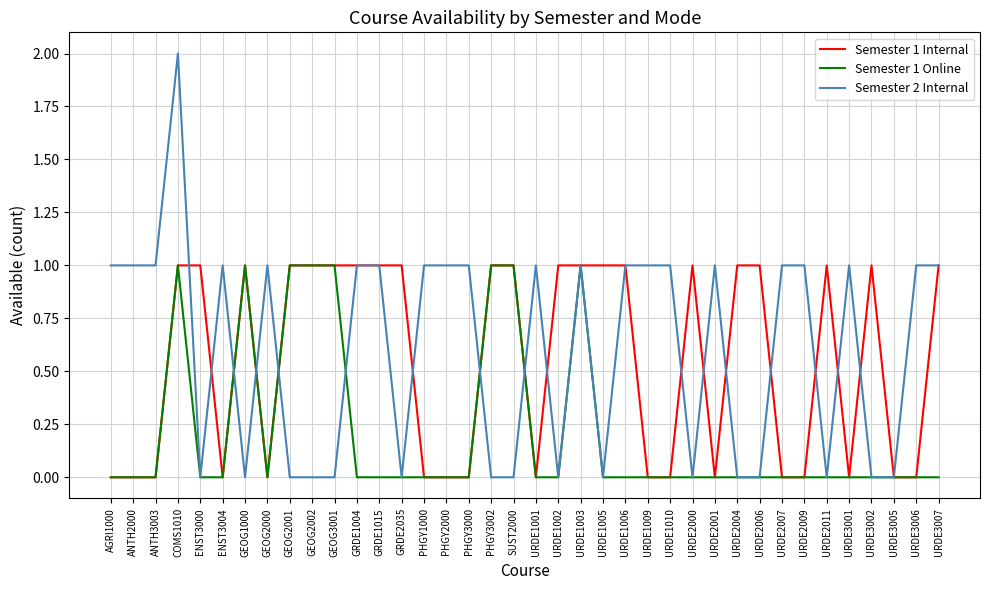

The Semester 1 Internal series shows 1 at URDE3002. True or false?

True